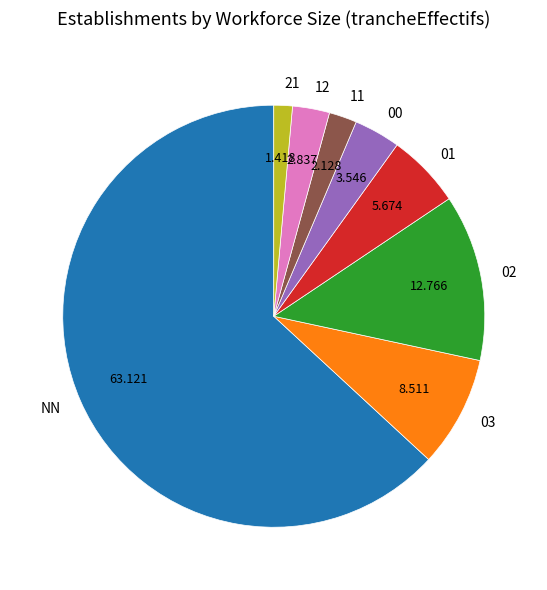

Between 11 and NN, which is larger?

NN